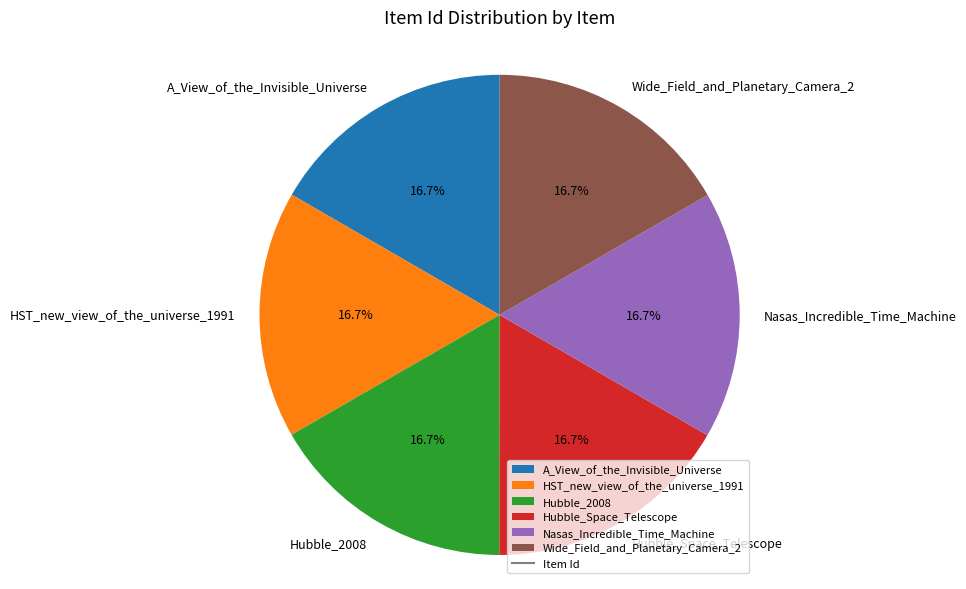

True or false: Wide_Field_and_Planetary_Camera_2 accounts for 8% of the total.

False